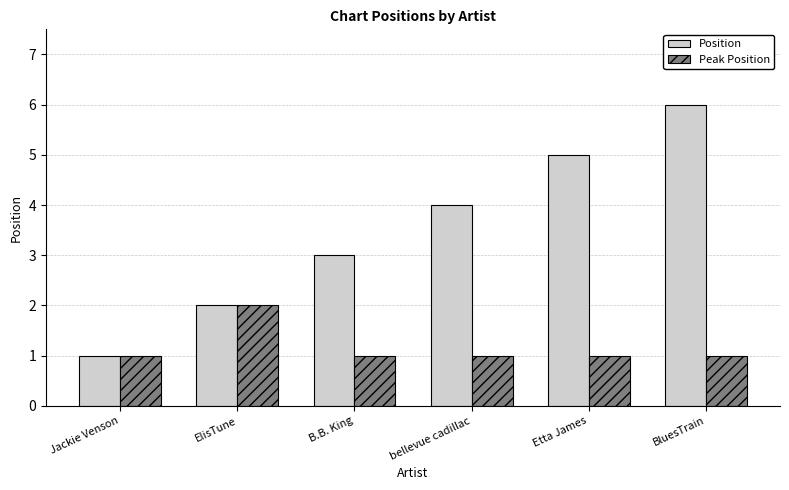

What is the label of the 5th bar from the right?

ElisTune